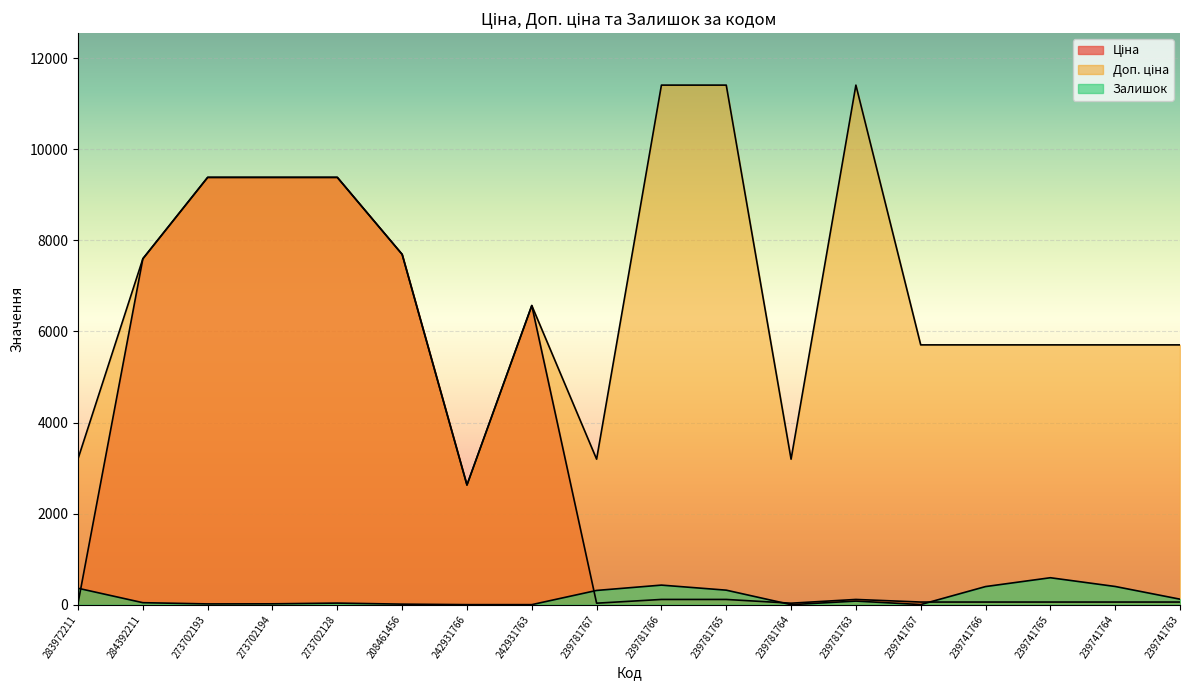

Reading right to left, extract all data points from this chart.

Ціна: 239741763=57.0	239741764=57.0	239741765=57.0	239741766=57.0	239741767=57.0	239781763=114.1	239781764=31.9	239781765=114.1	239781766=114.1	239781767=31.9	242931763=6568.8	242931766=2627.5	208461456=7693.1	273702128=9384.0	273702194=9384.0	273702193=9384.0	284392211=7596.5	283972211=32.0
Доп. ціна: 239741763=5705.0	239741764=5705.0	239741765=5705.0	239741766=5705.0	239741767=5705.0	239781763=11410.0	239781764=3195.0	239781765=11410.0	239781766=11410.0	239781767=3195.0	242931763=6568.8	242931766=2628.0	208461456=7693.1	273702128=9384.0	273702194=9384.0	273702193=9384.0	284392211=7596.5	283972211=3205.0
Залишок: 239741763=120.0	239741764=399.0	239741765=591.0	239741766=397.0	239741767=2.0	239781763=78.0	239781764=0.0	239781765=318.0	239781766=429.0	239781767=312.0	242931763=0.0	242931766=0.0	208461456=11.0	273702128=34.0	273702194=18.0	273702193=16.0	284392211=43.0	283972211=360.0